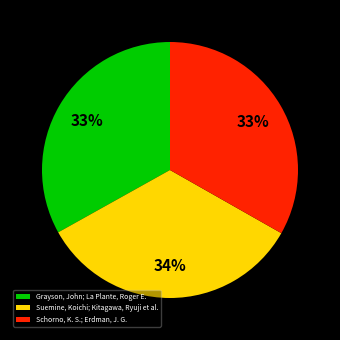

The Grayson, John; La Plante, Roger E. slice represents 33% of the pie. True or false?

True